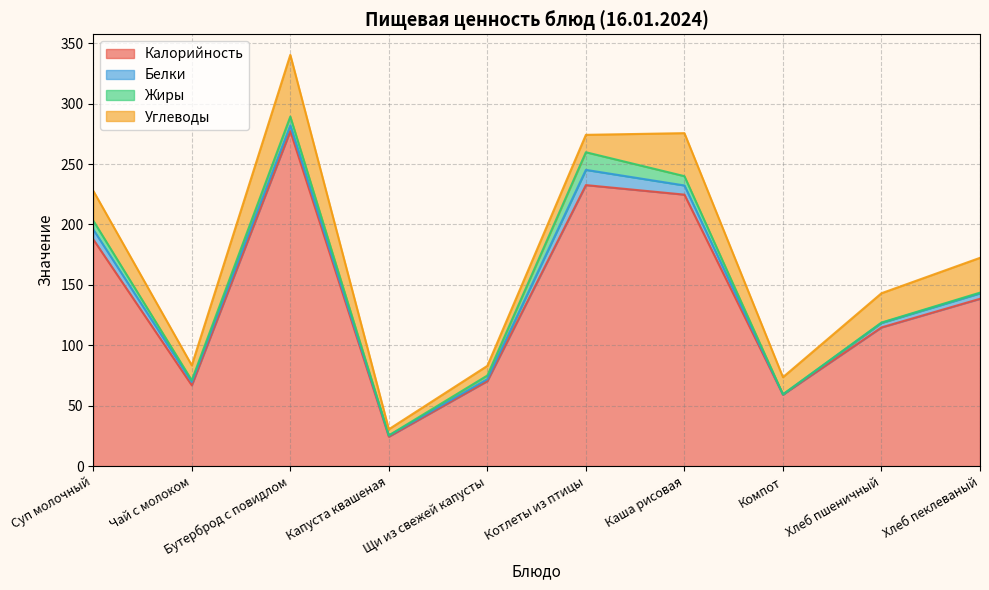

Which series has the largest total across all categories?

Калорийность